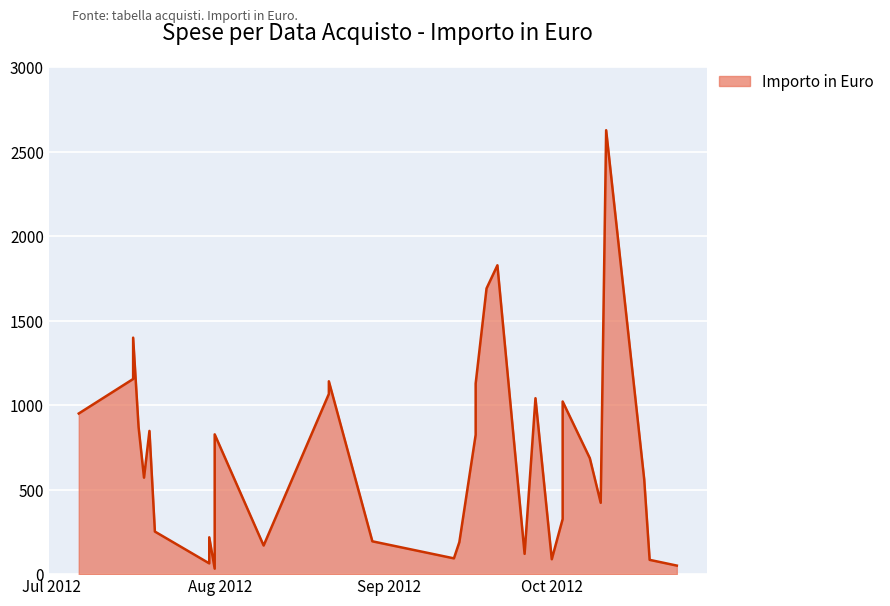

How many lines are shown in the chart?

1